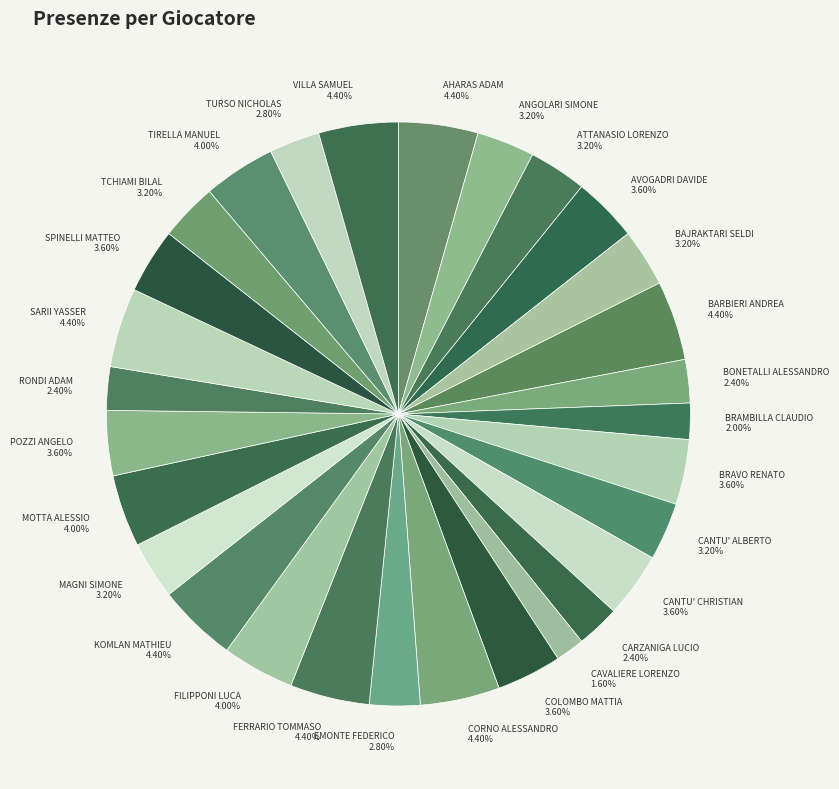

To the nearest percent, what percentage of the pie is CARZANIGA LUCIO?

2%